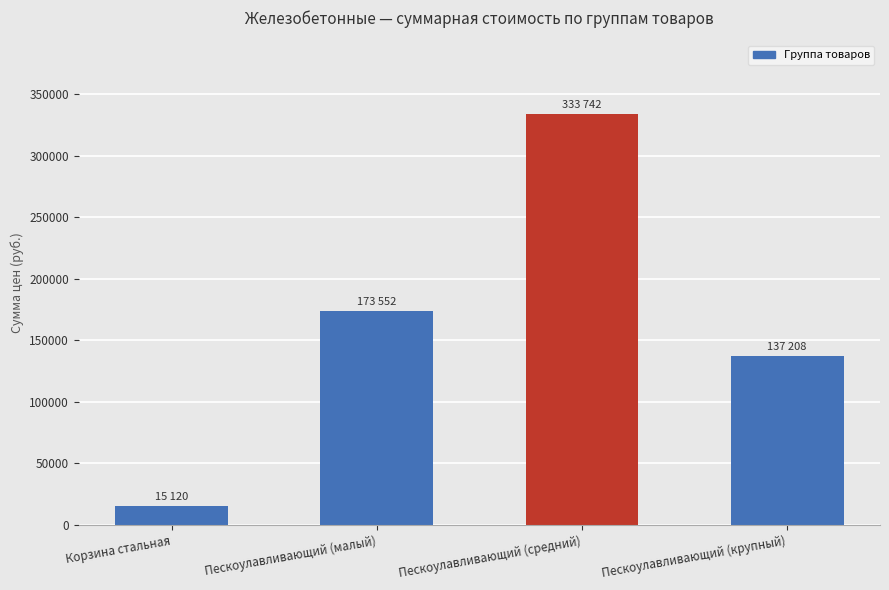

What is the value of the 1st bar from the left?

15120